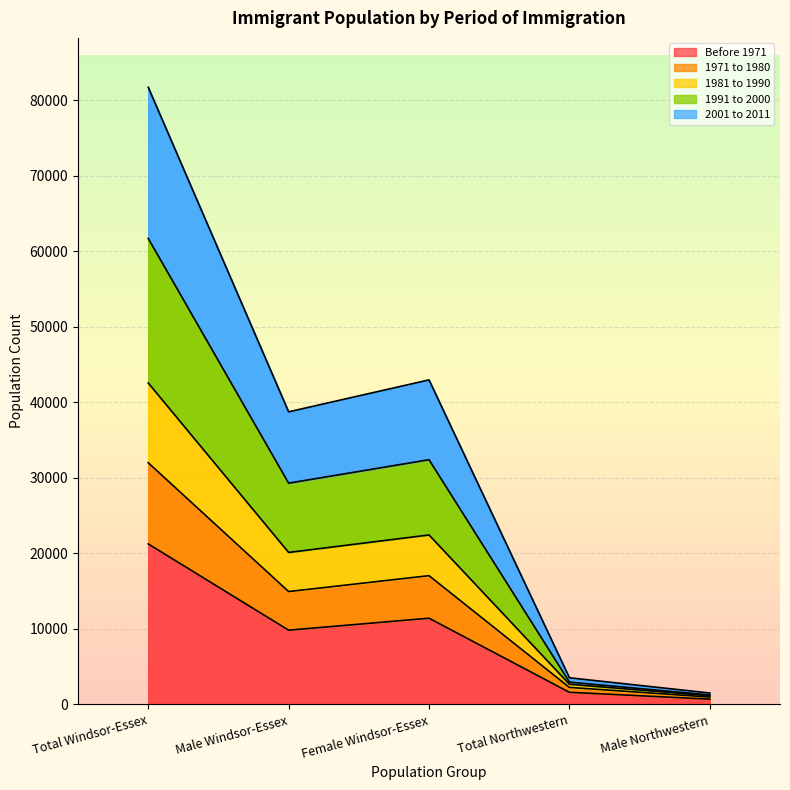

True or false: 1971 to 1980 and Before 1971 intersect in this chart.

False